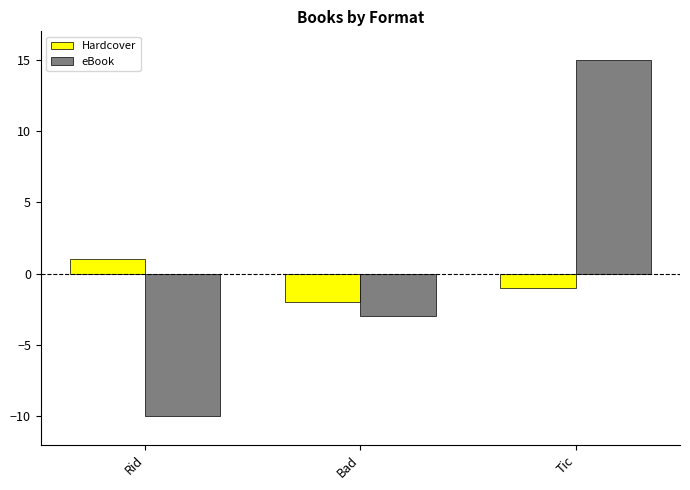

At which label does Hardcover first exceed -1?

Rid